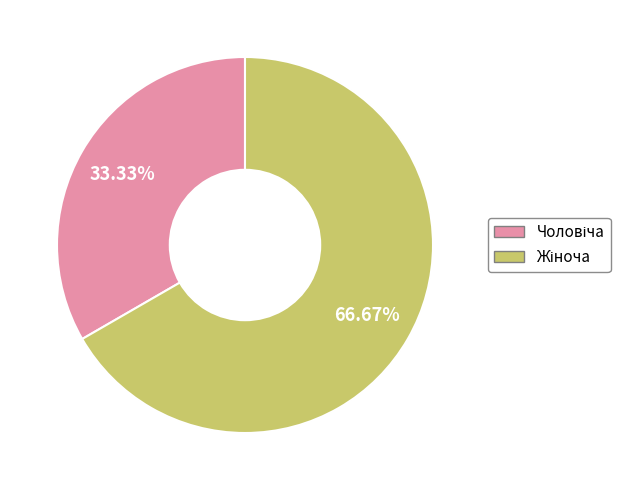

Is there any slice that represents more than half of the pie?

Yes